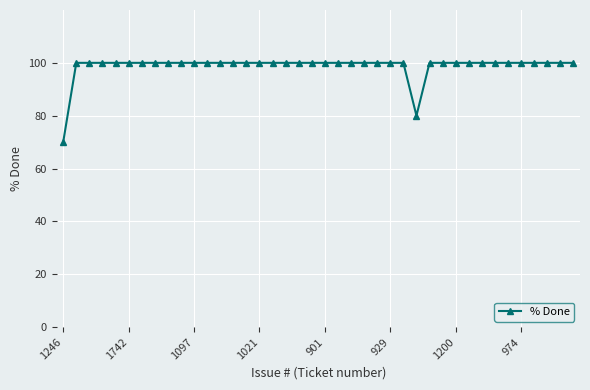

How many series are shown in this chart?

1